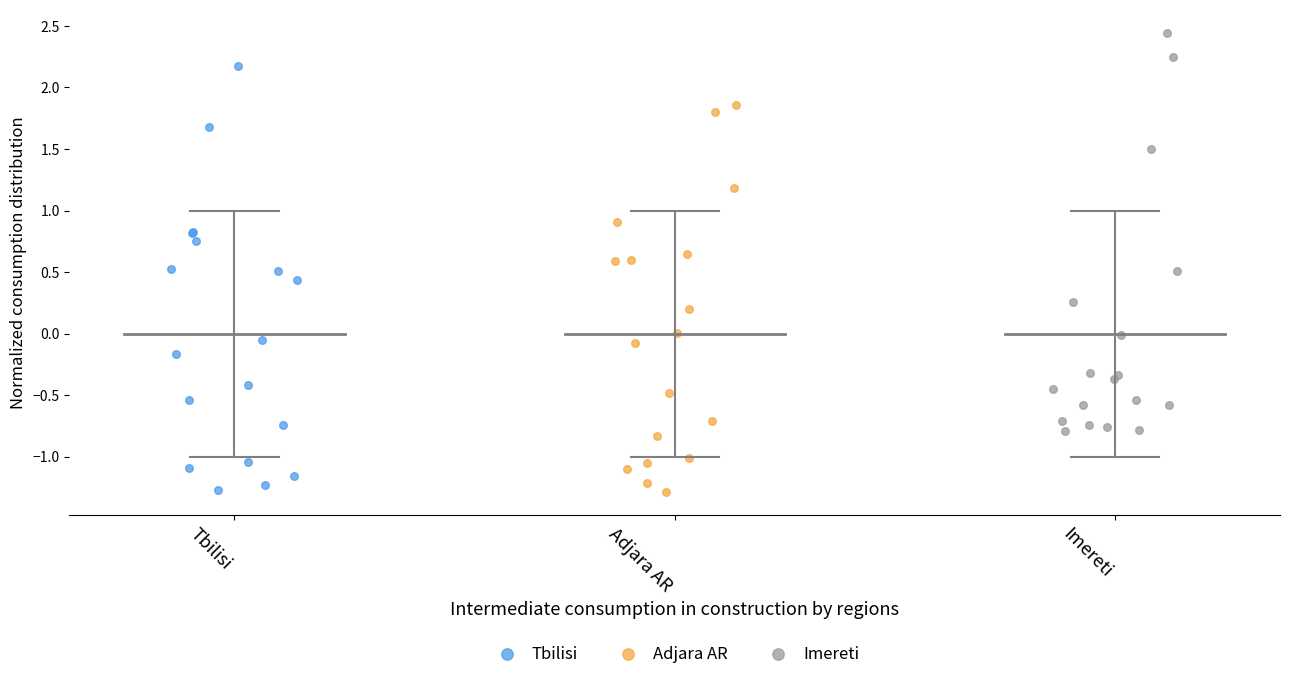

Which series has the widest spread of Y values?

Tbilisi